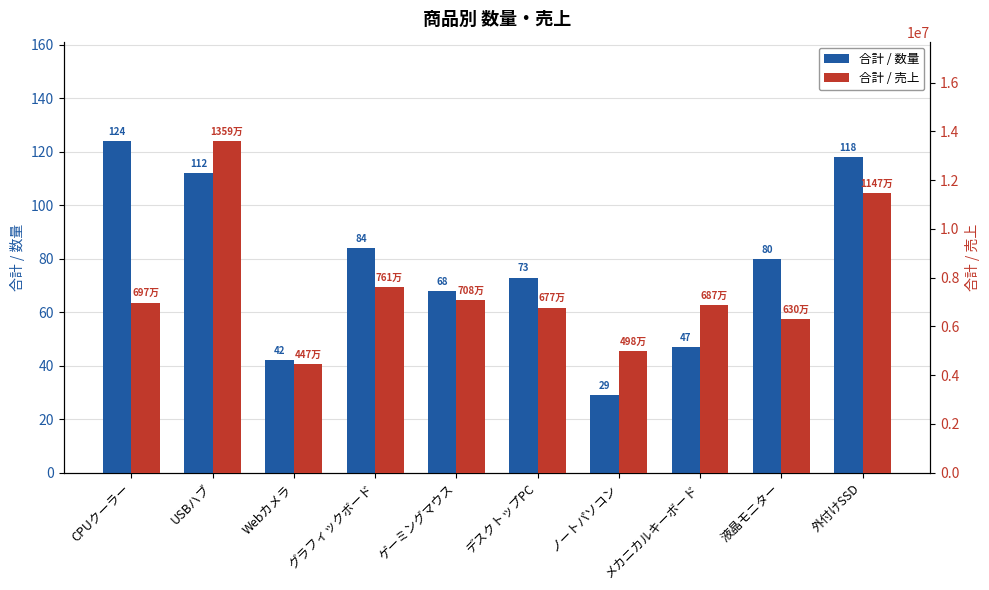

What is the difference between the second highest and second lowest values in the 合計 / 売上 series?

6488585